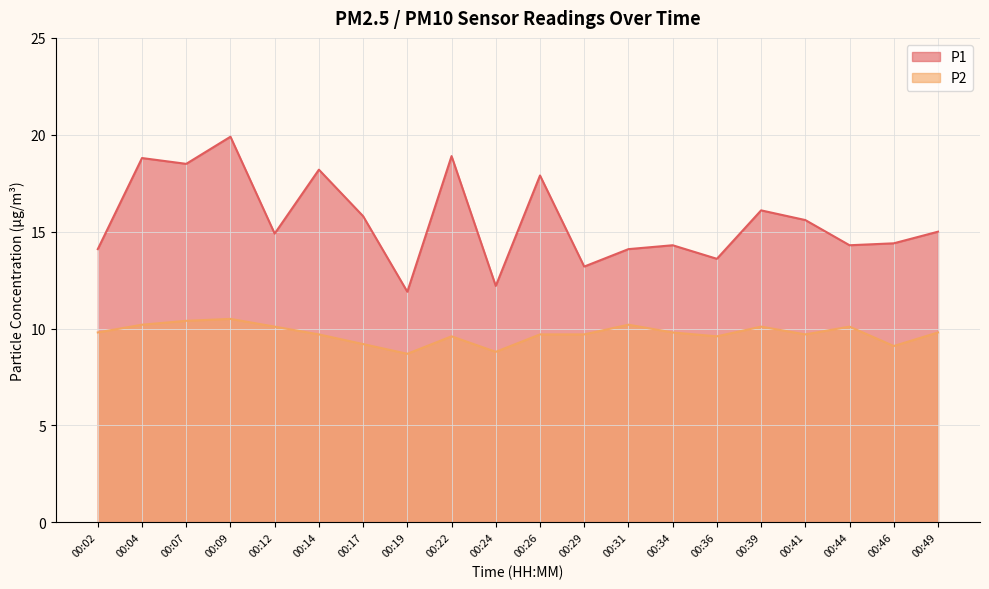

What is the difference between the maximum and minimum values in the P2 series?

1.8